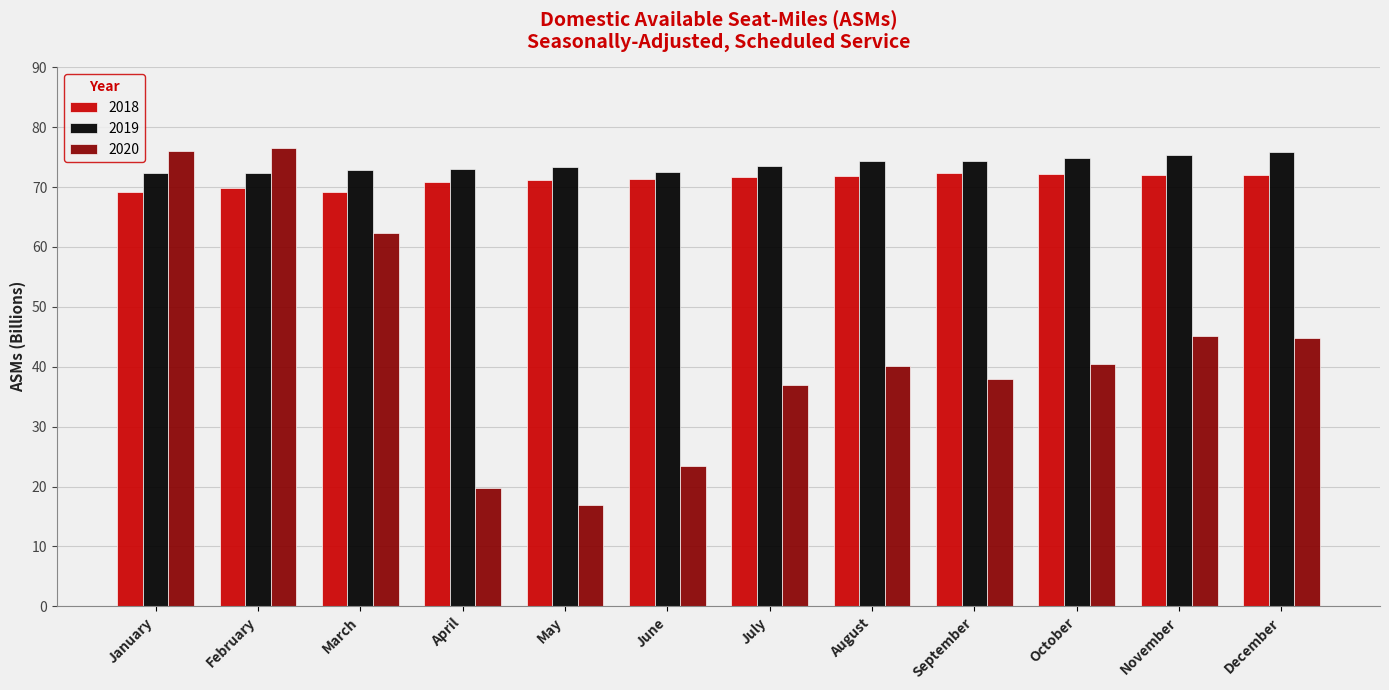

What is the greatest value displayed?

76.5